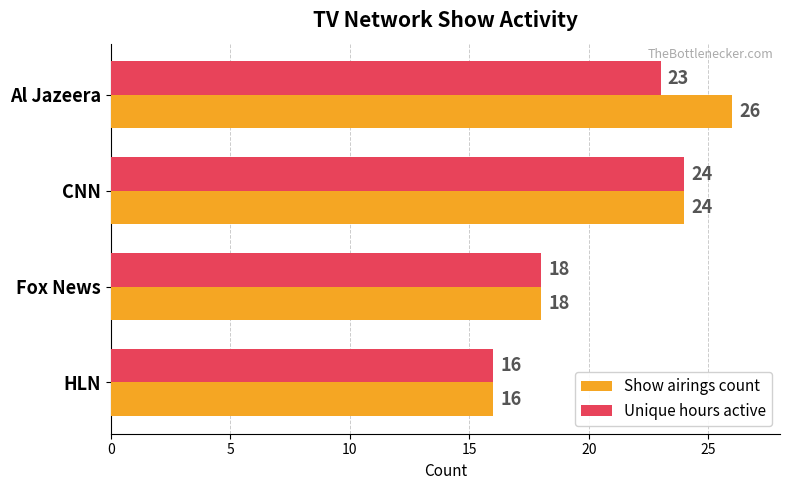

Between Al Jazeera and HLN, which series saw the biggest shift?

Show airings count